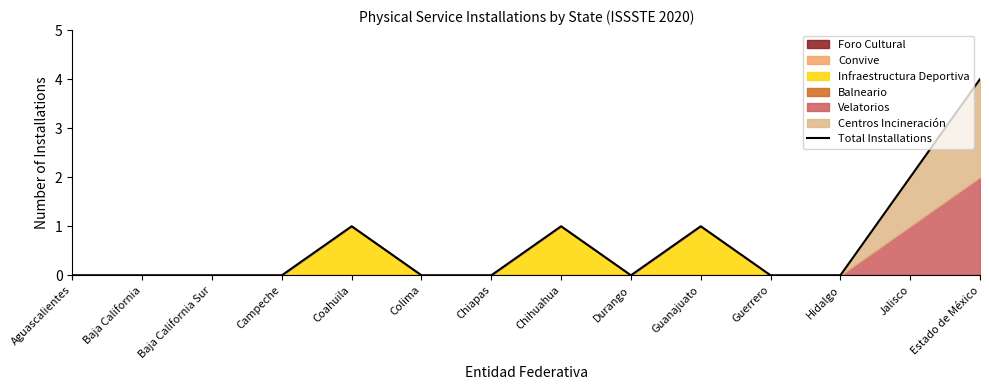

What is the difference between the maximum and minimum values?

4